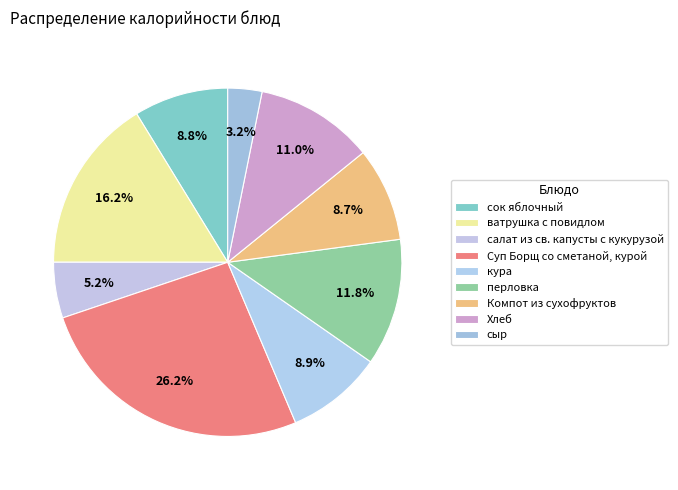

To the nearest percent, what percentage of the pie is перловка?

12%